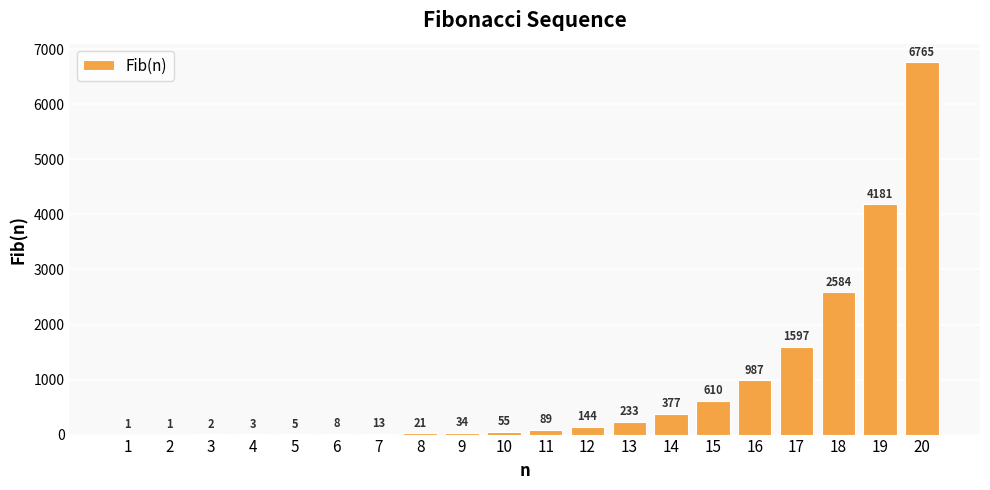

Which label corresponds to the largest value in the chart?

20